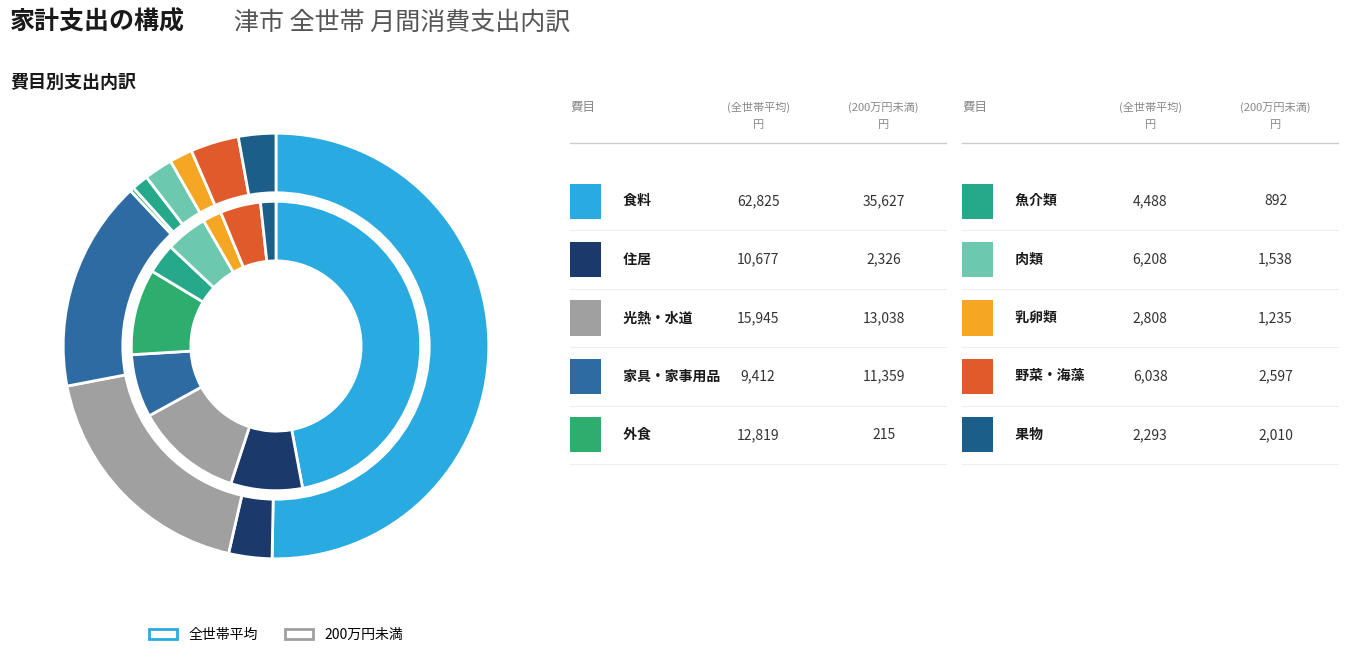

To the nearest percent, what is the difference between the largest and smallest slice percentages?

50%